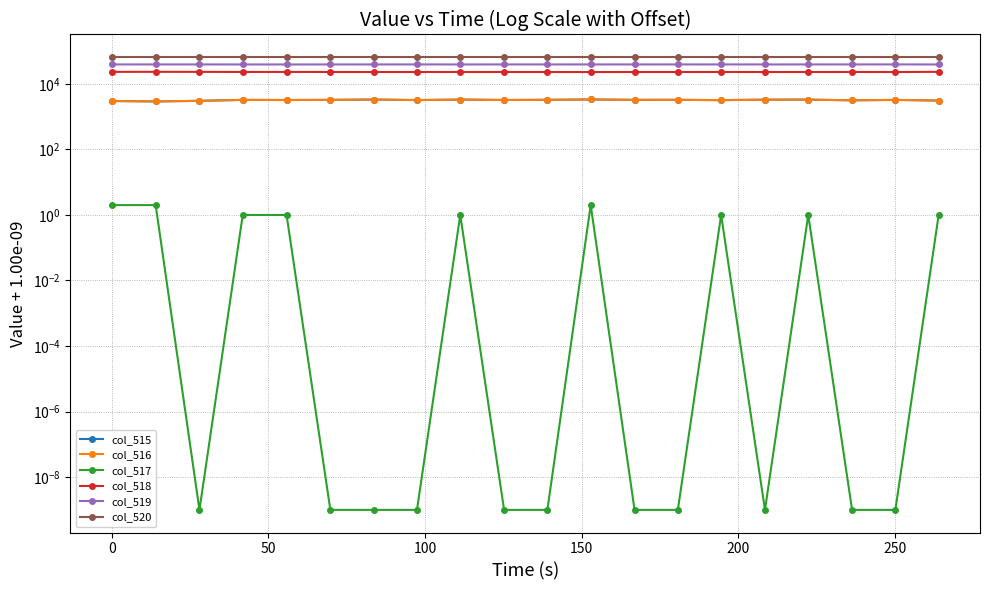

How many lines are shown in the chart?

6